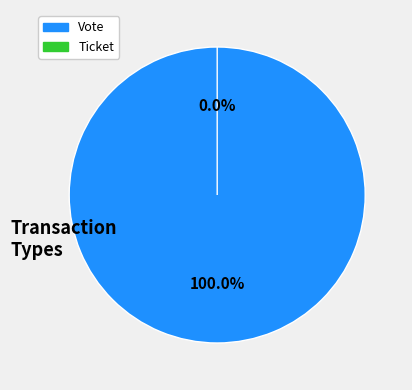

What is the smallest slice in the pie chart?

Ticket